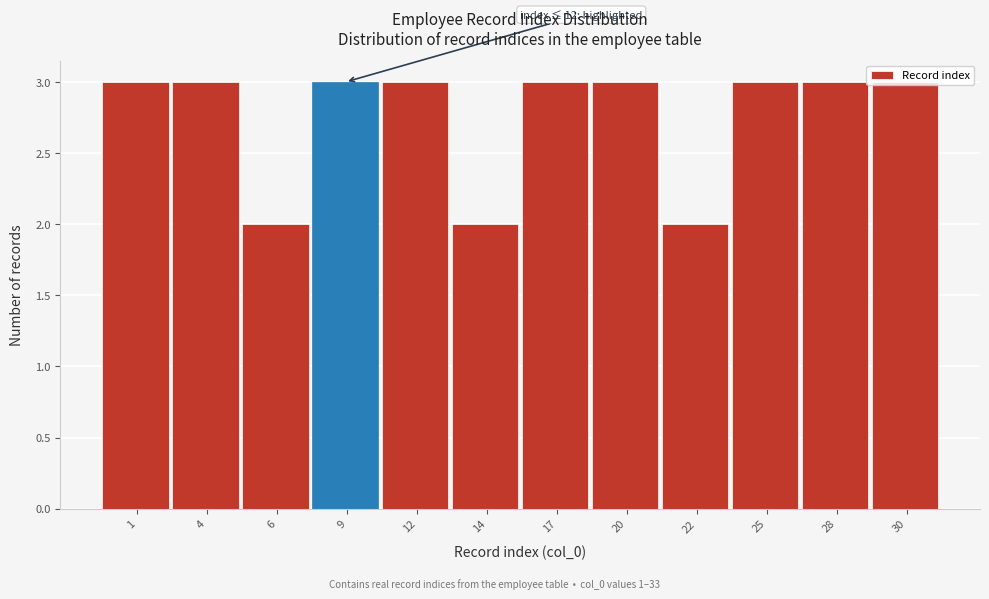

What is the ratio of the value at 1 to the value at 14?

1.5